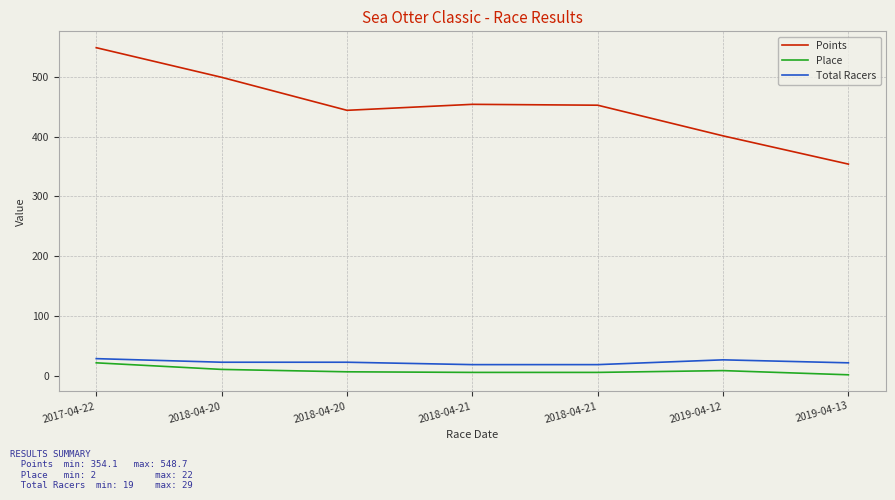

At which label does Place first exceed 7?

2017-04-22